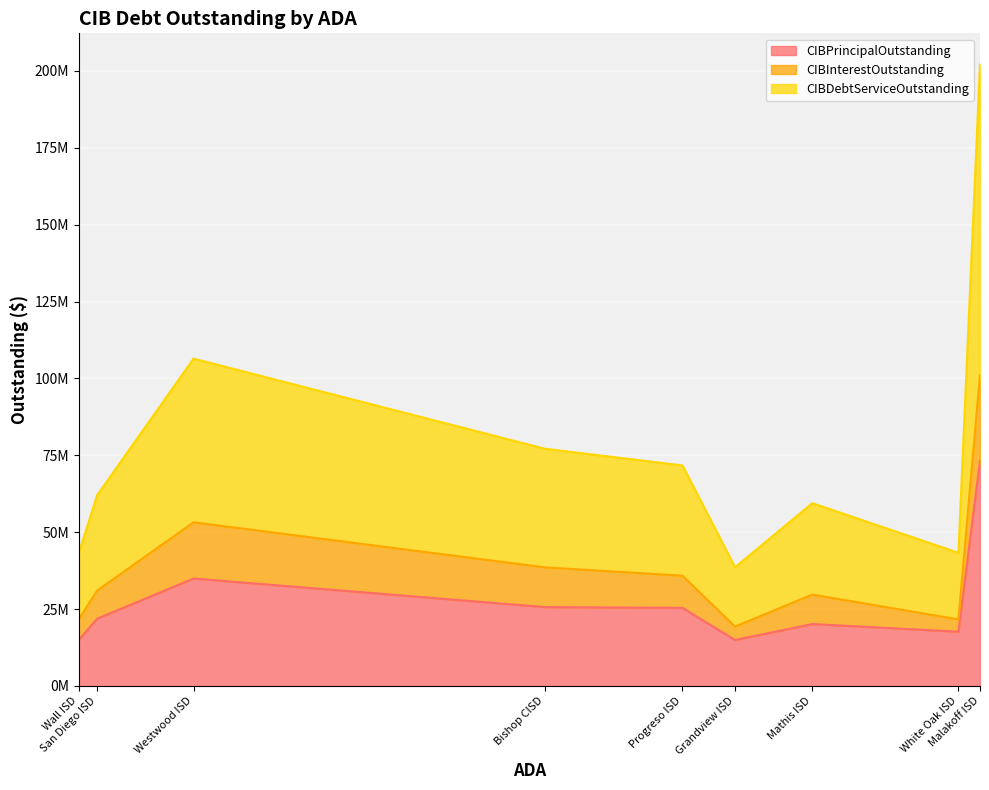

Rank the series at Mathis ISD from lowest to highest value.

CIBInterestOutstanding, CIBPrincipalOutstanding, CIBDebtServiceOutstanding